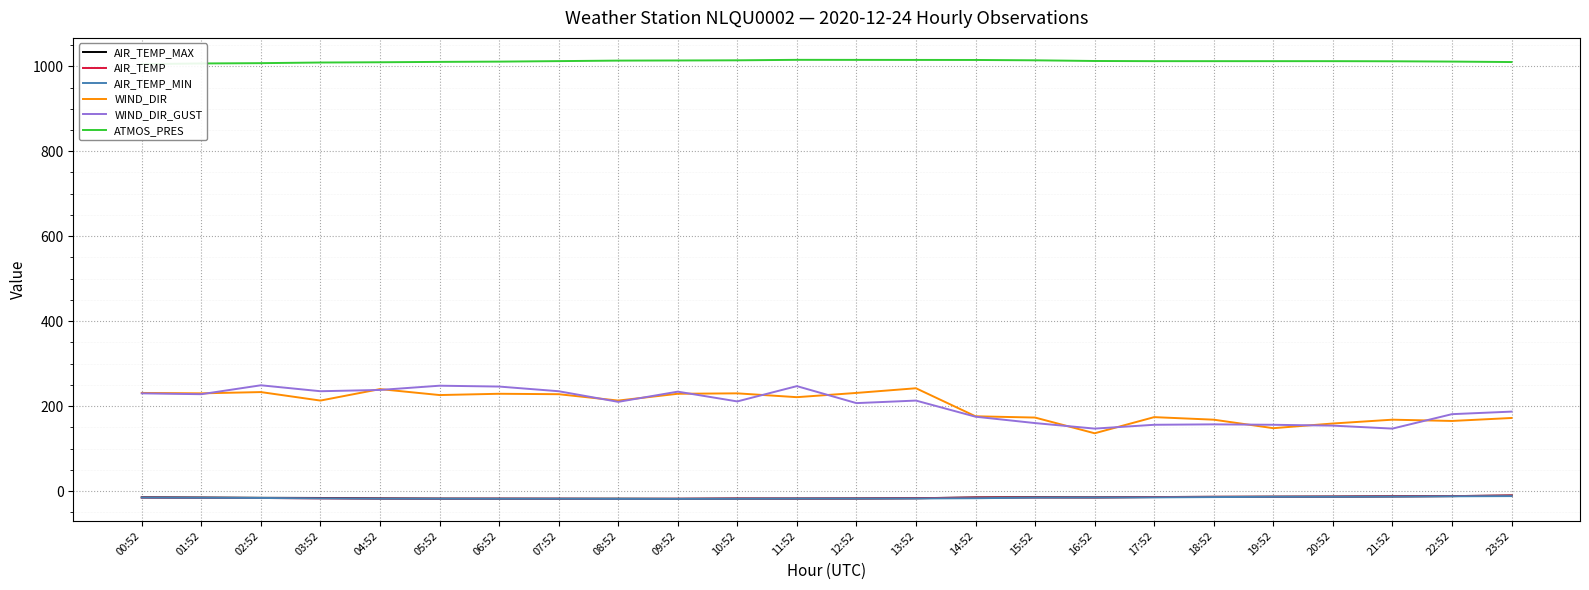

Which label corresponds to the largest value in the chart?

11:52